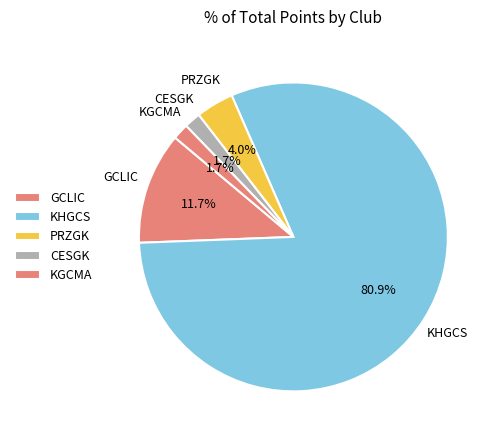

How many slices are in this pie chart?

5